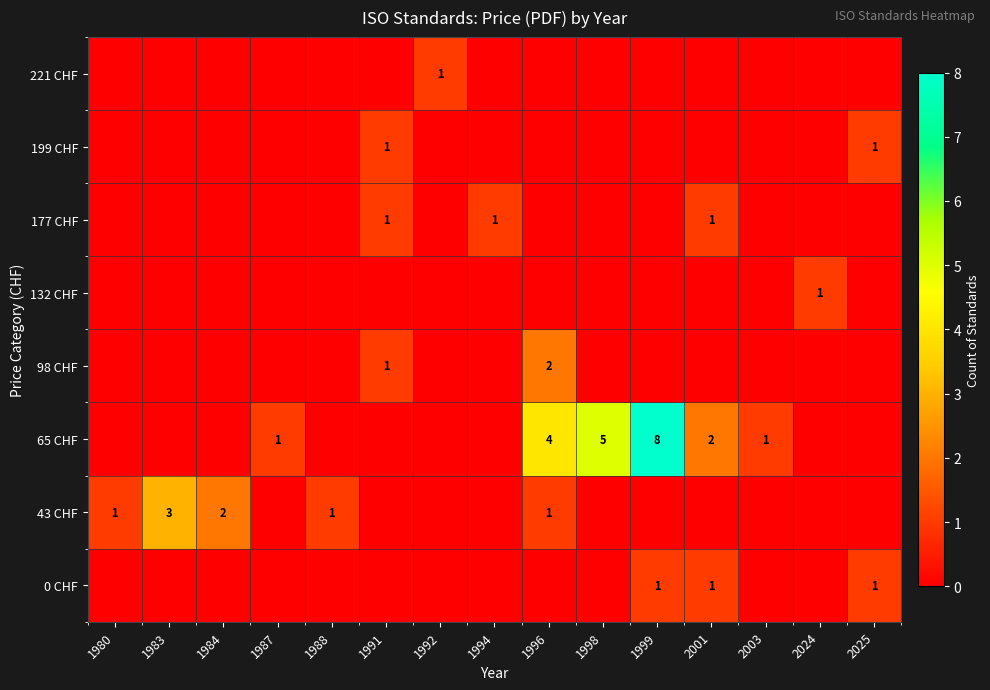

What is the difference between the highest and lowest values at 1980?

1